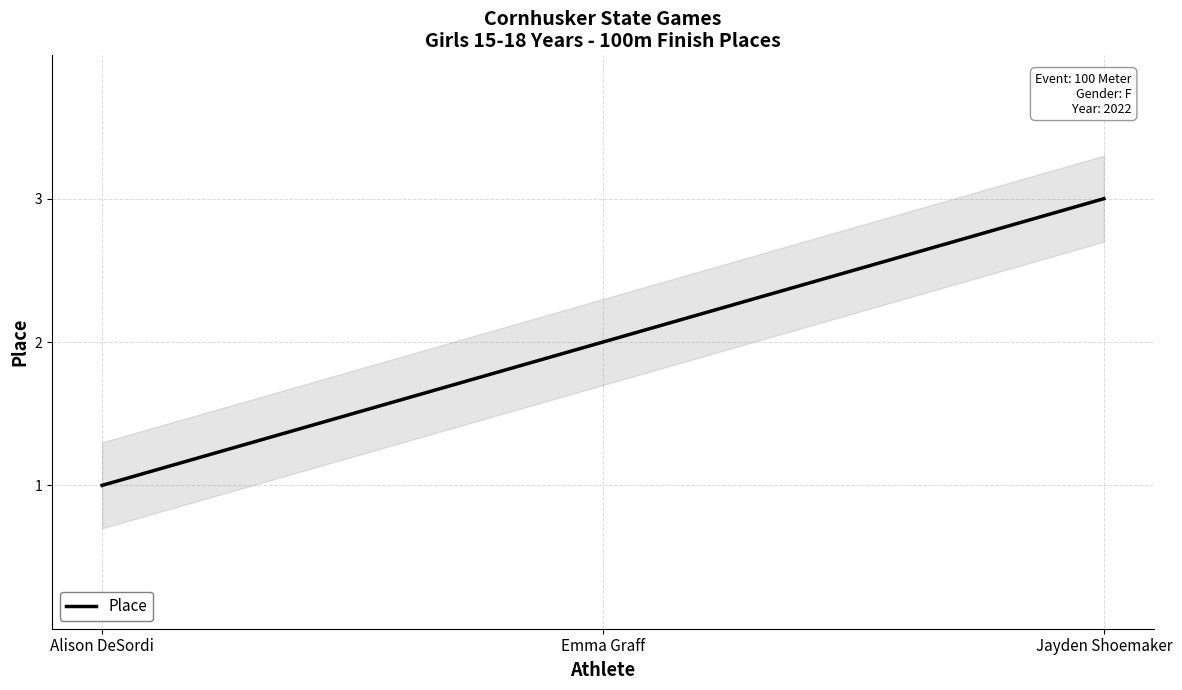

List the labels in order of value, smallest first.

Alison DeSordi, Emma Graff, Jayden Shoemaker